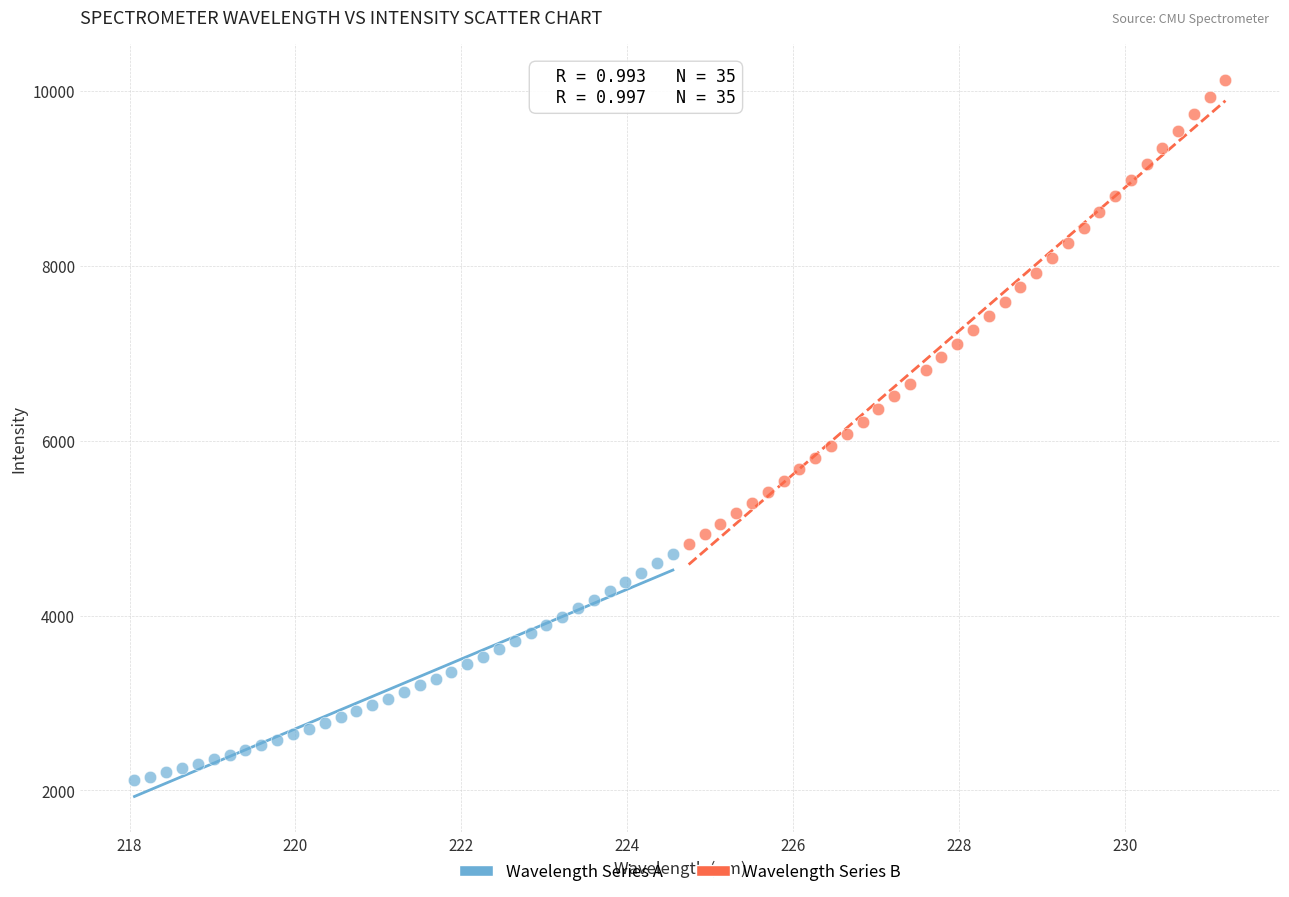

Which series reaches the minimum Y coordinate?

Wavelength Series A